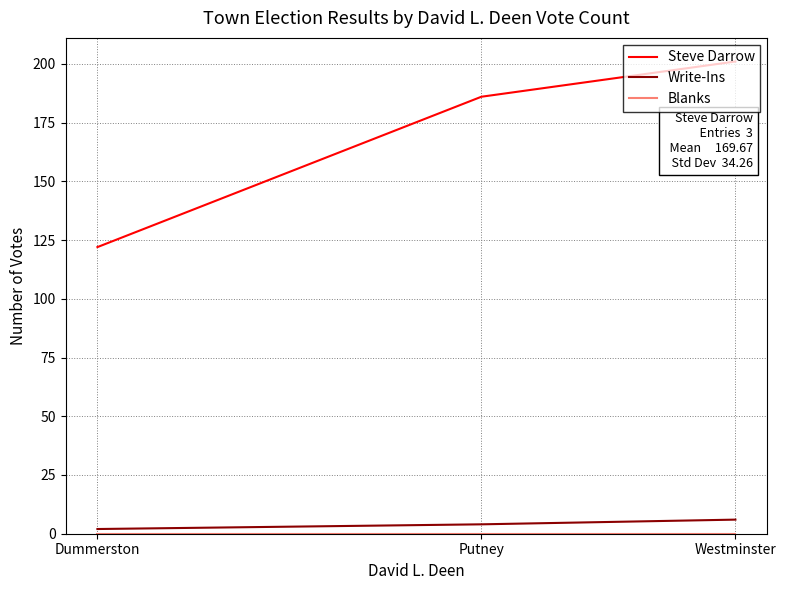

What position from the right is Putney?

2